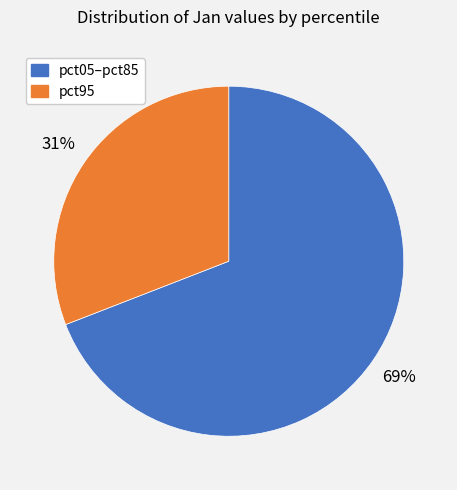

Is there any slice that represents more than half of the pie?

Yes